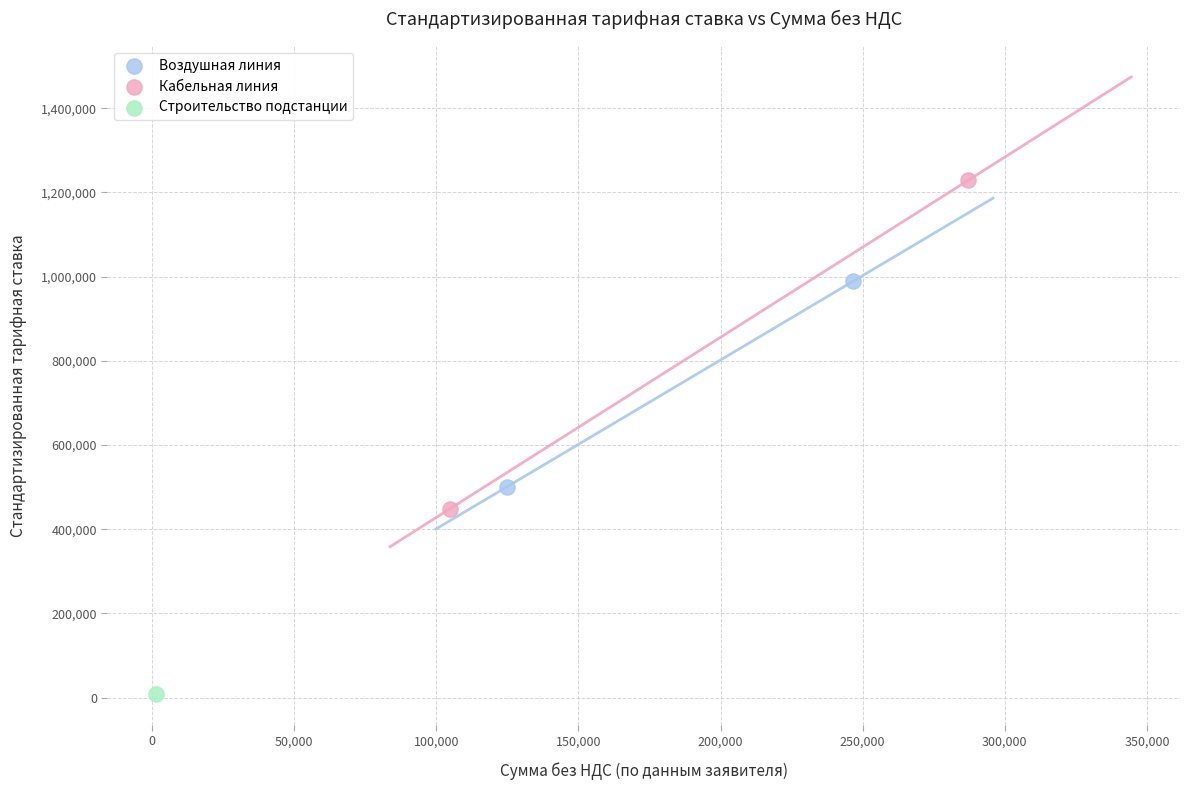

Which series contains the lowest Y value?

Строительство подстанции